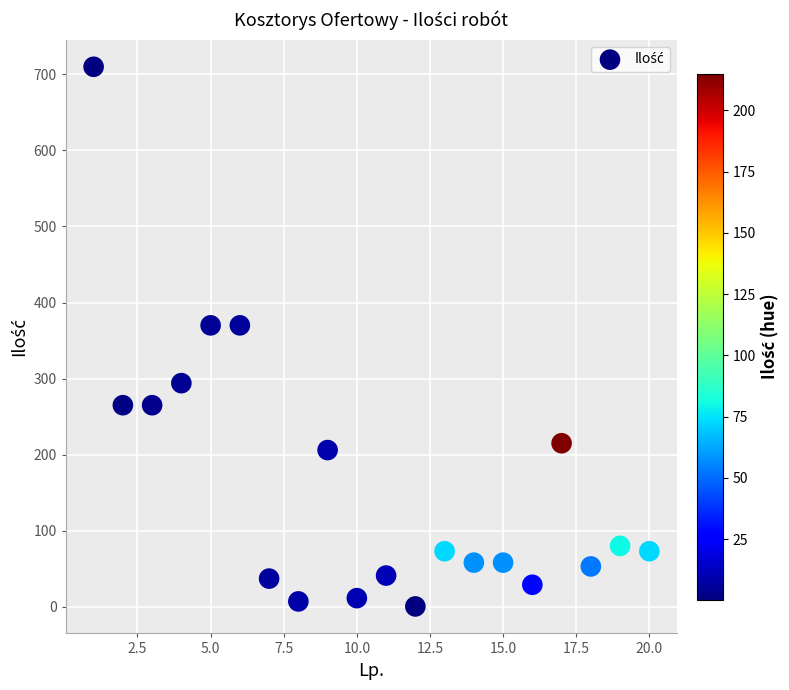

What is the range of Y values (max minus min)?

709.6